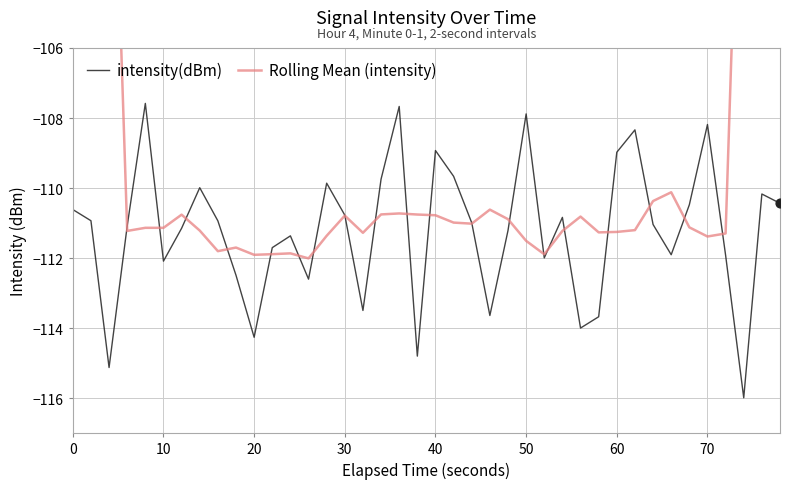

Is it true that intensity(dBm) equals -108.9 at 40?

True